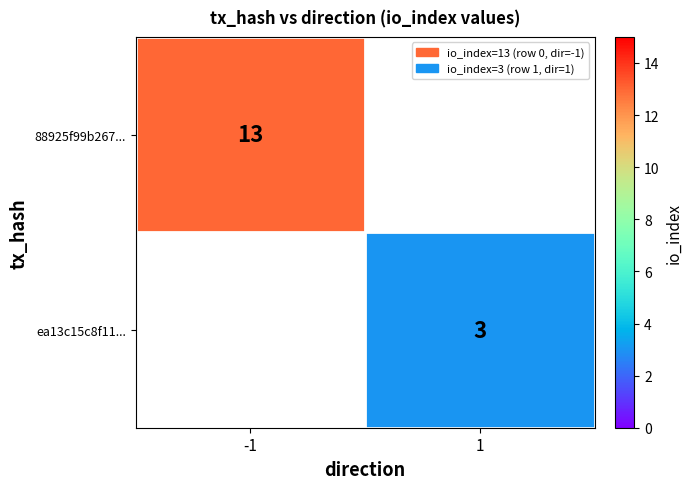

The value of ea13c15c8f11... at 1 is 1. True or false?

False